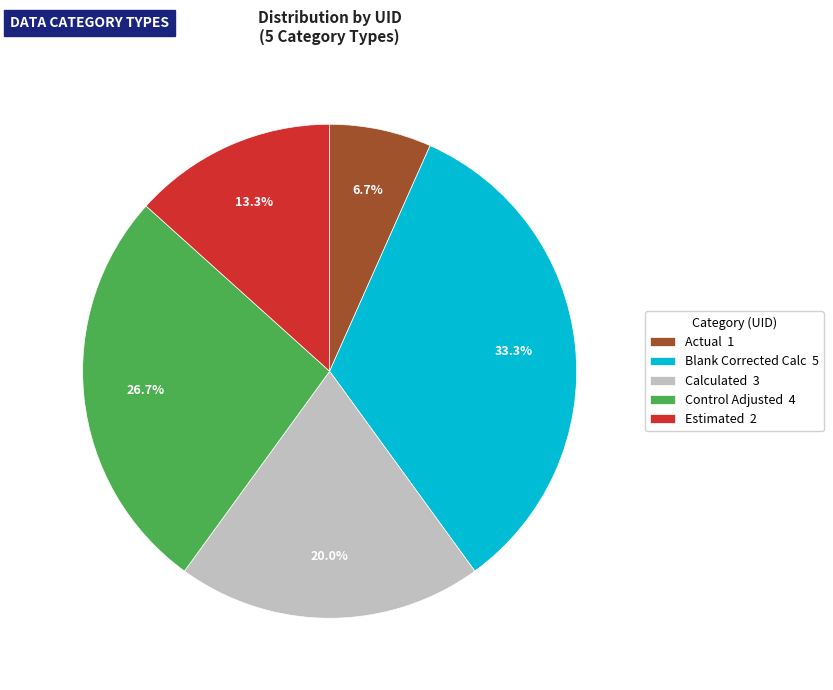

The Blank Corrected Calc slice represents 33% of the pie. True or false?

True